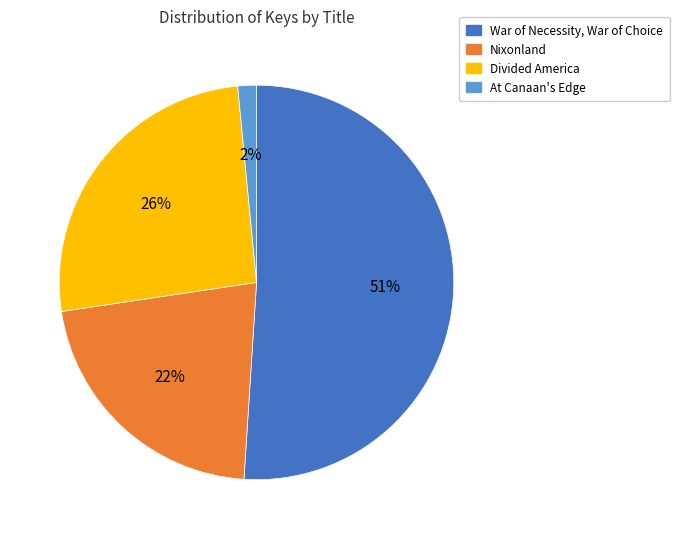

What percentage is the Divided America slice, to the nearest percent?

26%